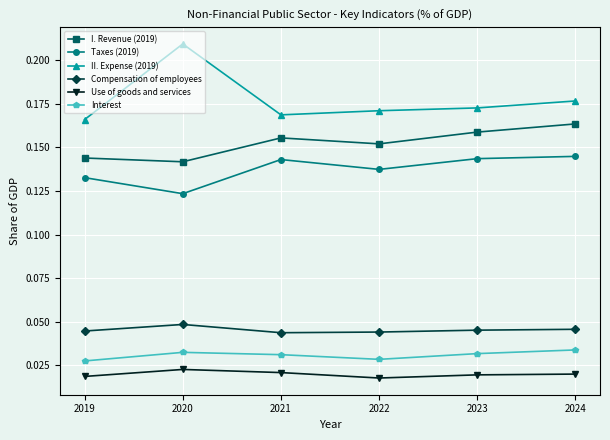

Count the Taxes (2019) values in the range 0 to 1.

6